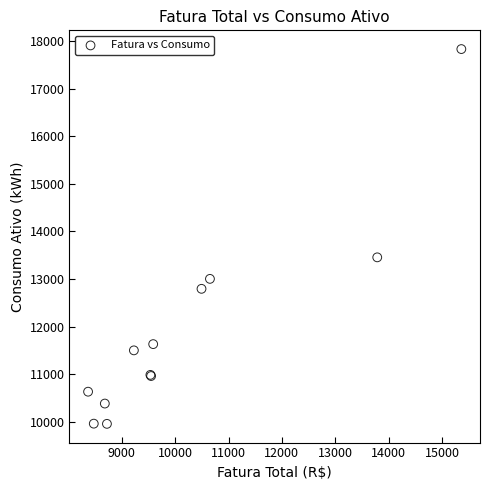

What Y value in the scatter plot is closest to 13893?

13455